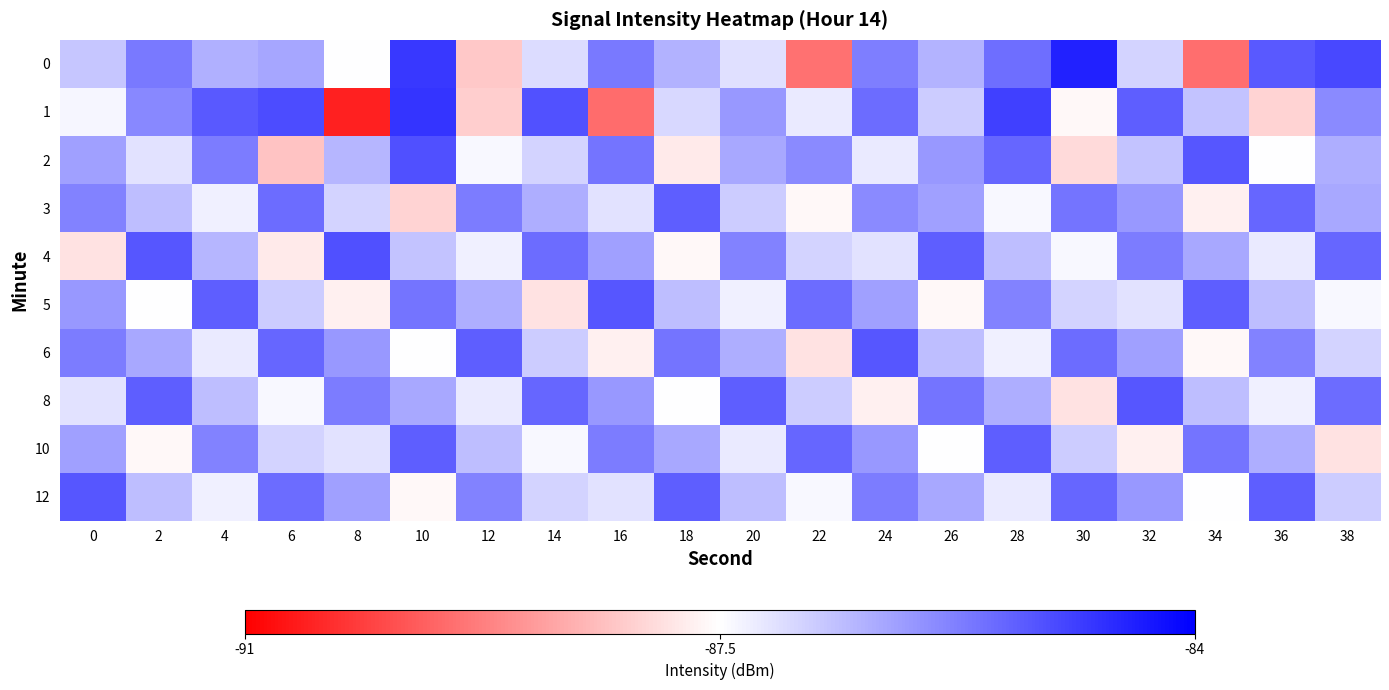

Reading left to right, extract all data points from this chart.

0: 0=-86.7	2=-85.7	4=-86.4	6=-86.3	8=-87.5	10=-84.8	12=-88.2	14=-87.0	16=-85.7	18=-86.5	20=-87.1	22=-89.4	24=-85.7	26=-86.5	28=-85.5	30=-84.5	32=-86.9	34=-89.5	36=-85.2	38=-85.0
1: 0=-87.4	2=-85.9	4=-85.2	6=-85.1	8=-90.5	10=-84.7	12=-88.2	14=-85.1	16=-89.5	18=-87.0	20=-86.1	22=-87.2	24=-85.5	26=-86.8	28=-84.9	30=-87.6	32=-85.3	34=-86.7	36=-88.1	38=-85.9
2: 0=-86.2	2=-87.1	4=-85.7	6=-88.3	8=-86.5	10=-85.1	12=-87.4	14=-86.9	16=-85.6	18=-87.8	20=-86.3	22=-85.9	24=-87.2	26=-86.1	28=-85.4	30=-88.0	32=-86.7	34=-85.2	36=-87.5	38=-86.4
3: 0=-85.8	2=-86.6	4=-87.3	6=-85.5	8=-86.9	10=-88.1	12=-85.7	14=-86.4	16=-87.1	18=-85.3	20=-86.8	22=-87.6	24=-85.9	26=-86.2	28=-87.4	30=-85.6	32=-86.1	34=-87.7	36=-85.4	38=-86.3
4: 0=-87.9	2=-85.2	4=-86.5	6=-87.8	8=-85.1	10=-86.7	12=-87.3	14=-85.5	16=-86.2	18=-87.6	20=-85.8	22=-86.9	24=-87.1	26=-85.3	28=-86.6	30=-87.4	32=-85.7	34=-86.3	36=-87.2	38=-85.4
5: 0=-86.1	2=-87.5	4=-85.3	6=-86.8	8=-87.7	10=-85.6	12=-86.4	14=-87.9	16=-85.2	18=-86.6	20=-87.3	22=-85.5	24=-86.2	26=-87.6	28=-85.8	30=-86.9	32=-87.1	34=-85.3	36=-86.6	38=-87.4
6: 0=-85.7	2=-86.3	4=-87.2	6=-85.4	8=-86.1	10=-87.5	12=-85.3	14=-86.8	16=-87.7	18=-85.6	20=-86.4	22=-87.9	24=-85.2	26=-86.6	28=-87.3	30=-85.5	32=-86.2	34=-87.6	36=-85.8	38=-86.9
8: 0=-87.1	2=-85.3	4=-86.6	6=-87.4	8=-85.7	10=-86.3	12=-87.2	14=-85.4	16=-86.1	18=-87.5	20=-85.3	22=-86.8	24=-87.7	26=-85.6	28=-86.4	30=-87.9	32=-85.2	34=-86.6	36=-87.3	38=-85.5
10: 0=-86.2	2=-87.6	4=-85.8	6=-86.9	8=-87.1	10=-85.3	12=-86.6	14=-87.4	16=-85.7	18=-86.3	20=-87.2	22=-85.4	24=-86.1	26=-87.5	28=-85.3	30=-86.8	32=-87.7	34=-85.6	36=-86.4	38=-87.9
12: 0=-85.2	2=-86.6	4=-87.3	6=-85.5	8=-86.2	10=-87.6	12=-85.8	14=-86.9	16=-87.1	18=-85.3	20=-86.6	22=-87.4	24=-85.7	26=-86.3	28=-87.2	30=-85.4	32=-86.1	34=-87.5	36=-85.3	38=-86.8